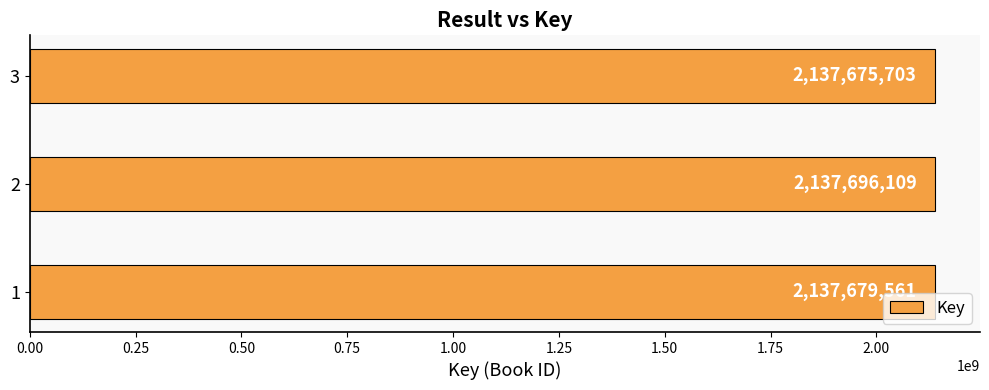

What is the smallest value displayed?

2137675703